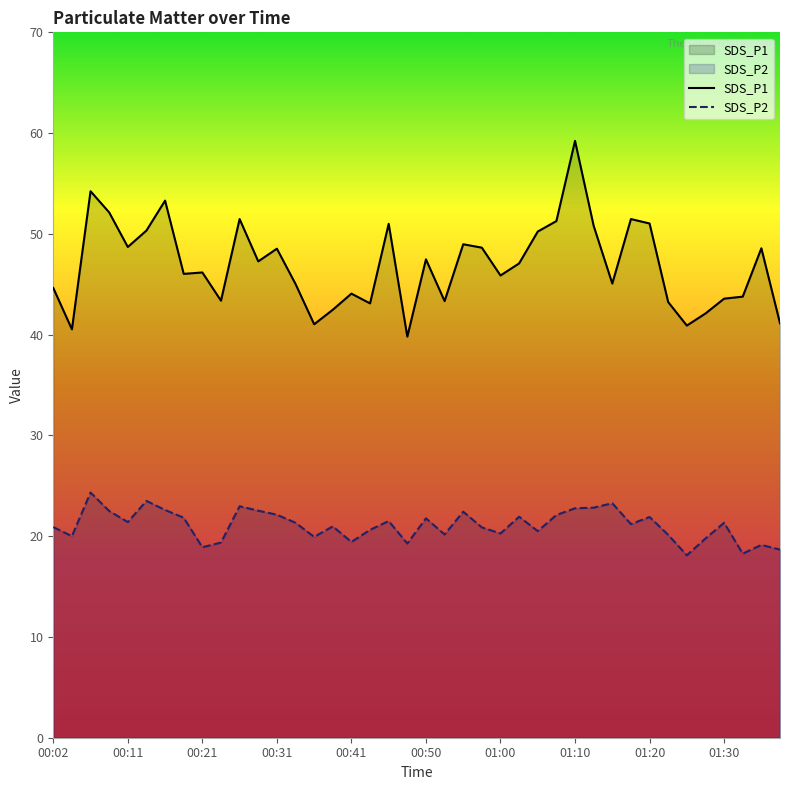

Which series has the widest spread of values?

SDS_P1